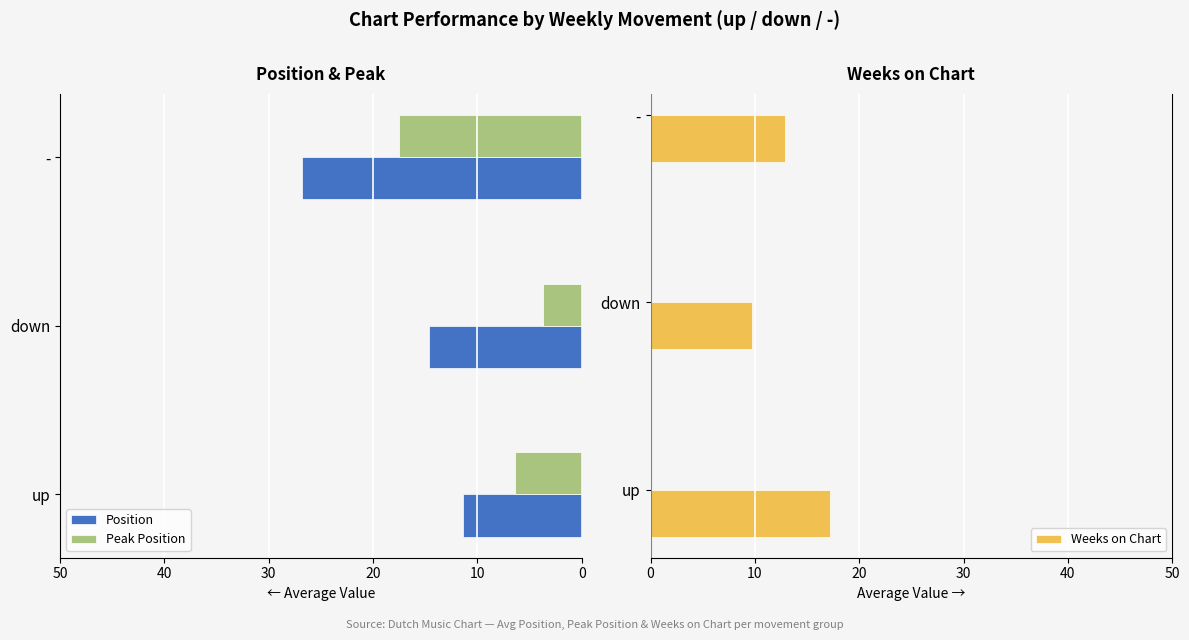

Reading right to left, transcribe all the data shown in this chart.

Position: -26.8	-14.6	-11.4
Peak Position: -17.5	-3.7	-6.4
Weeks on Chart: 12.9	9.7	17.2